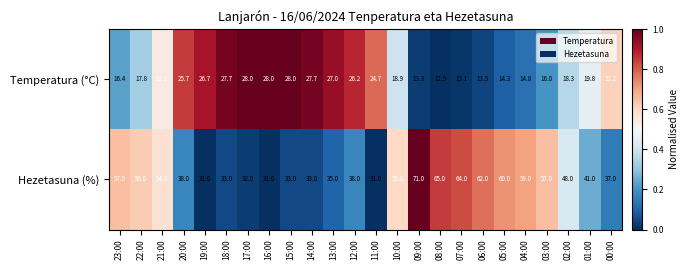

At which category is the sum across all series the highest?

09:00